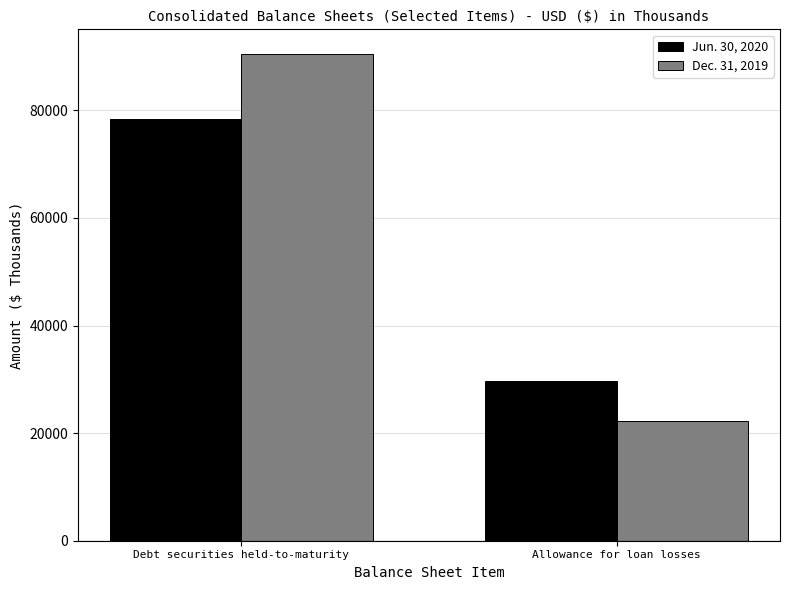

Are the bars grouped side by side (vs. stacked)?

Yes